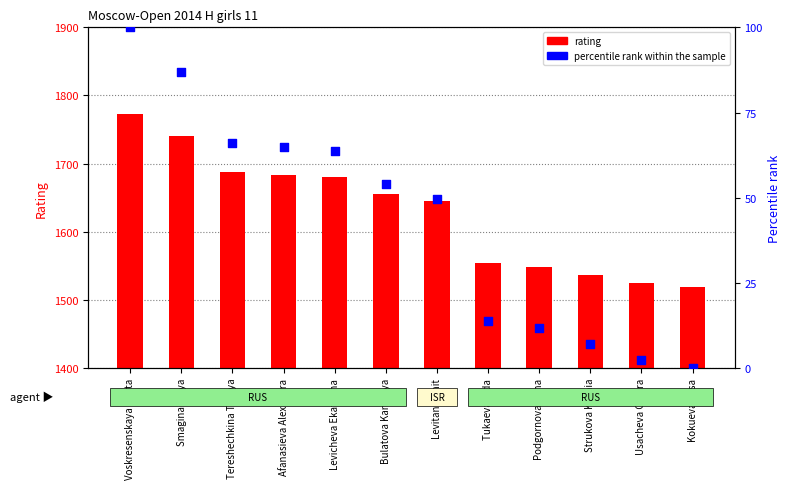

What are all the series names shown in the legend?

rating, percentile rank within the sample